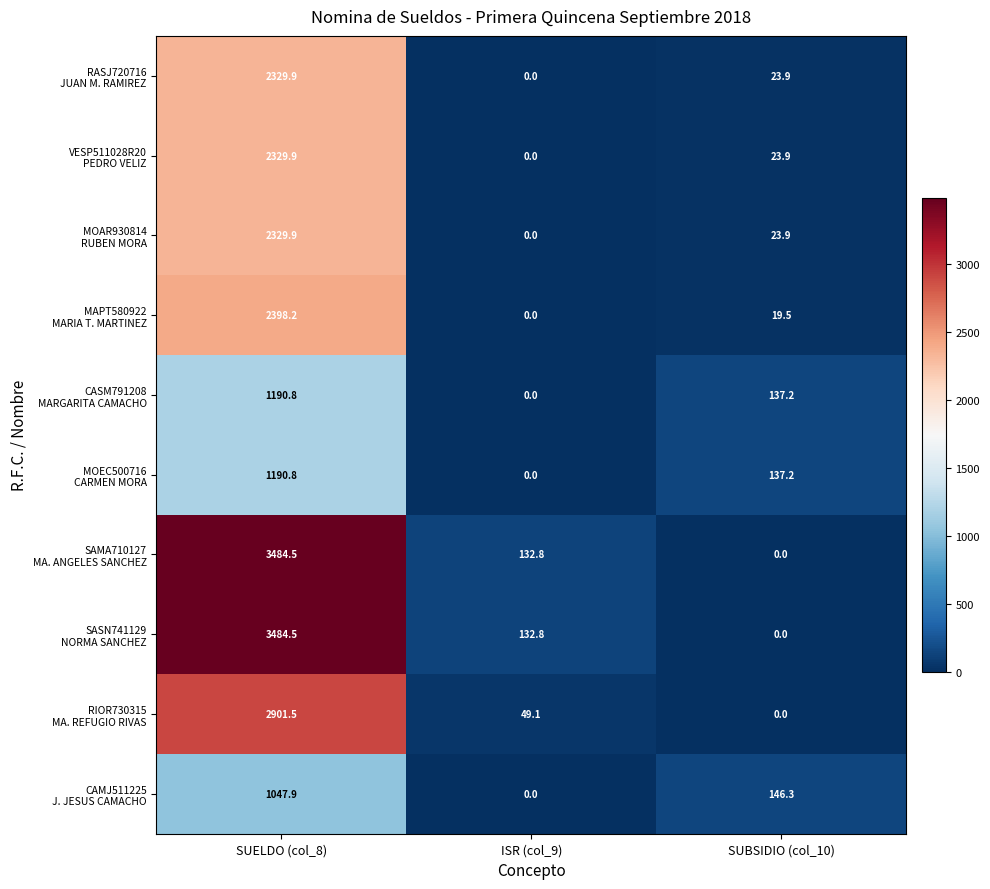

What is the spread (max minus min) of values at ISR (col_9)?

132.8